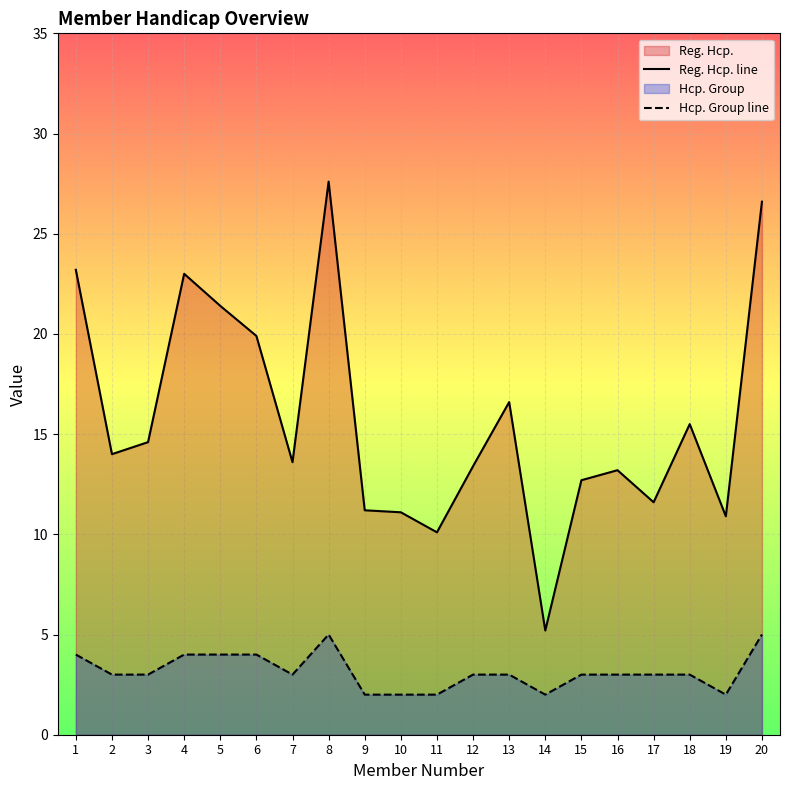

What is the smallest value displayed?

2.0